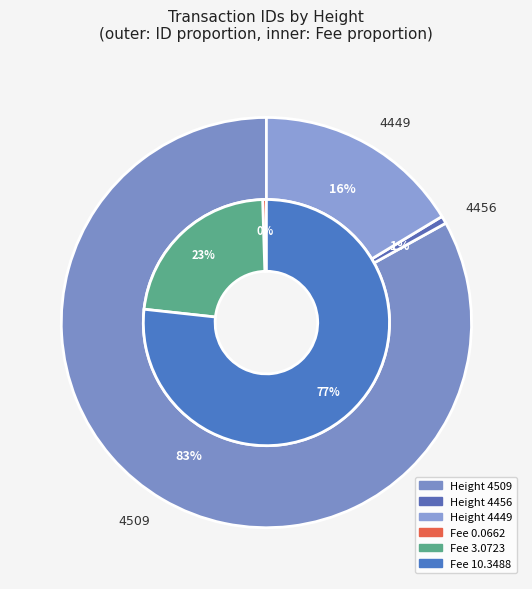

What is the largest slice in the pie chart?

4509